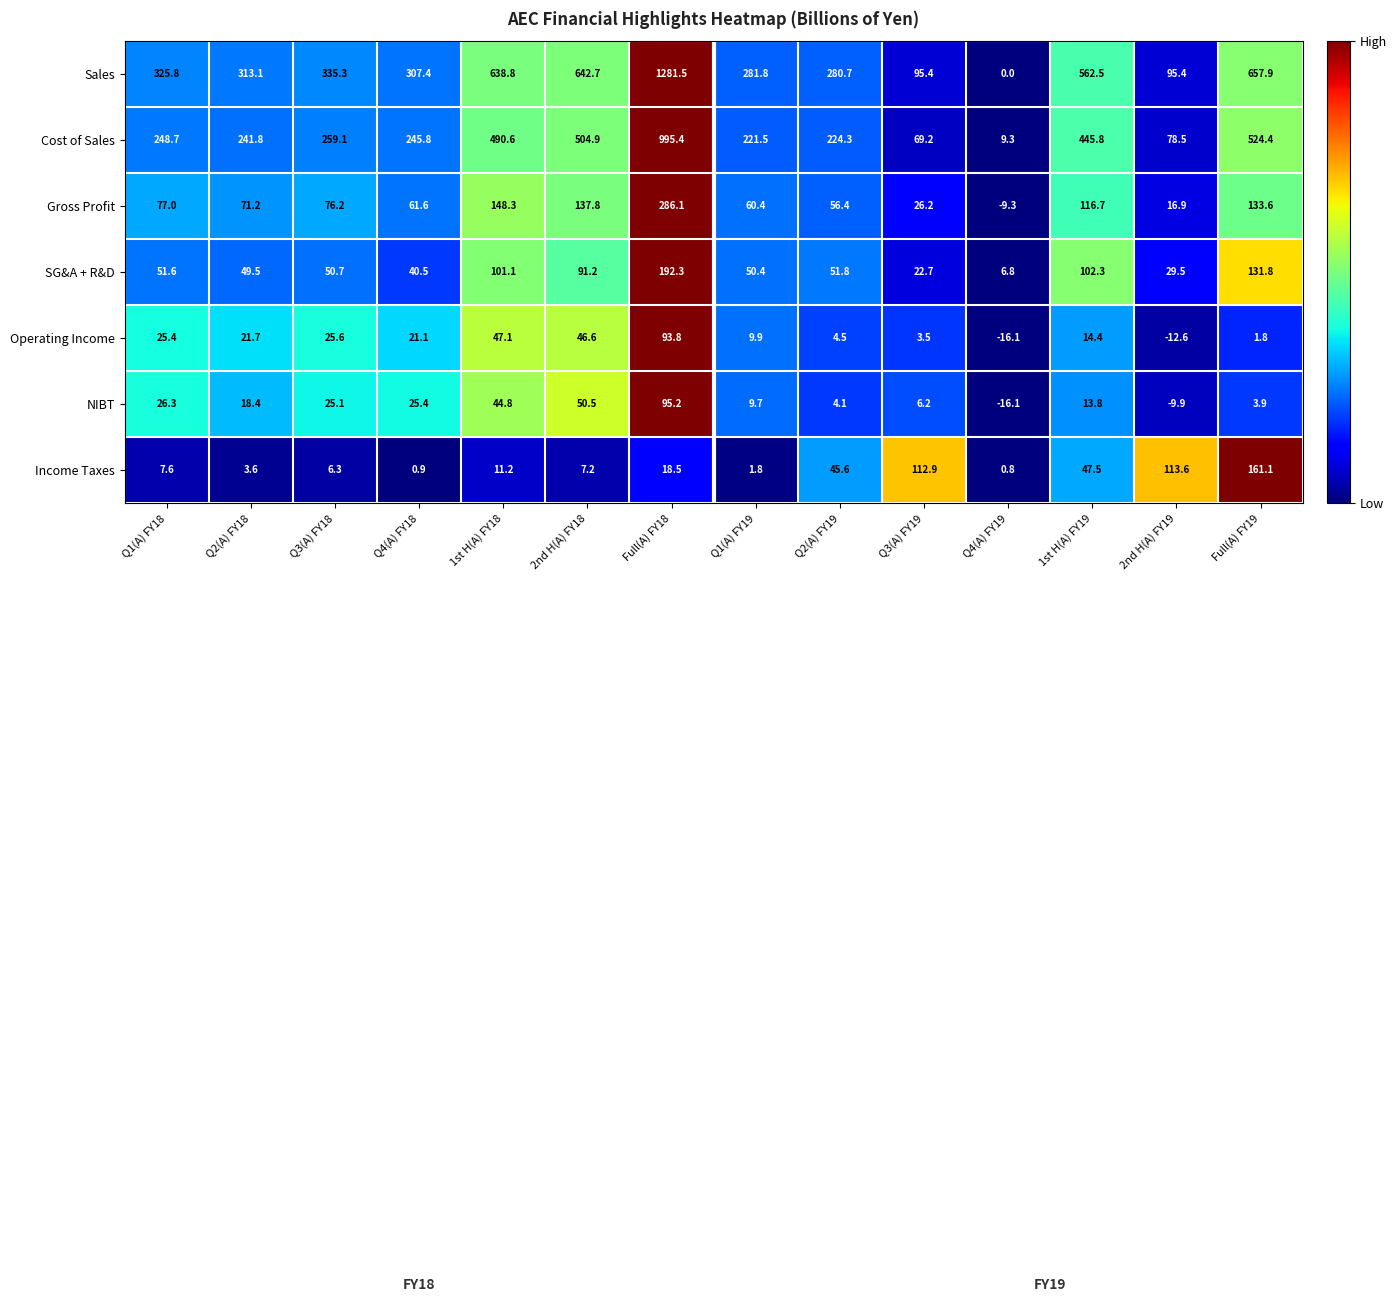

Is it true that Operating Income equals 47.1 at 1st H(A) FY18?

True